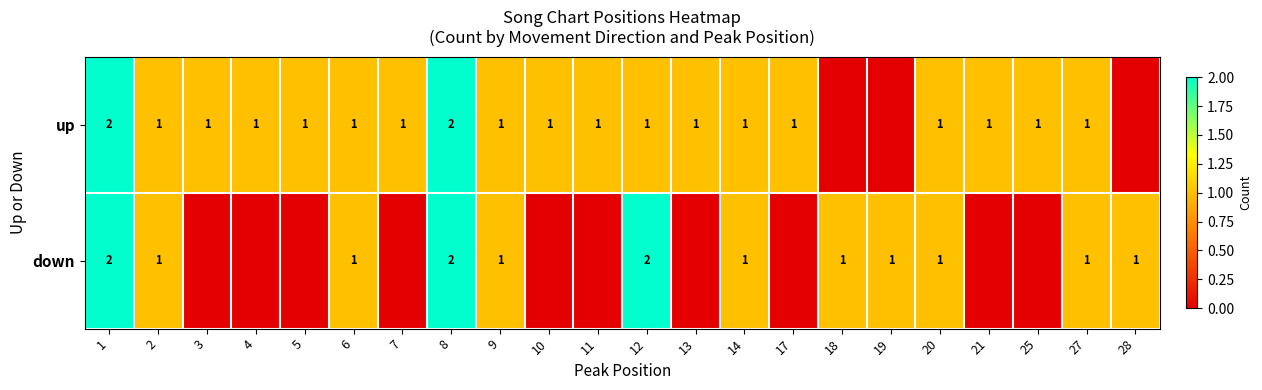

True or false: down has a value of 1 at 1.

False